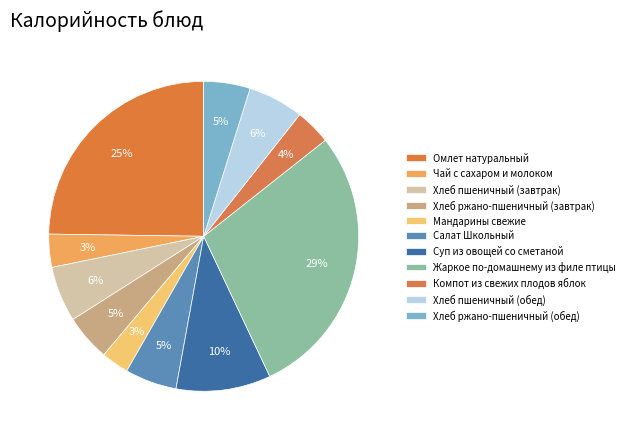

How many slices are in this pie chart?

11